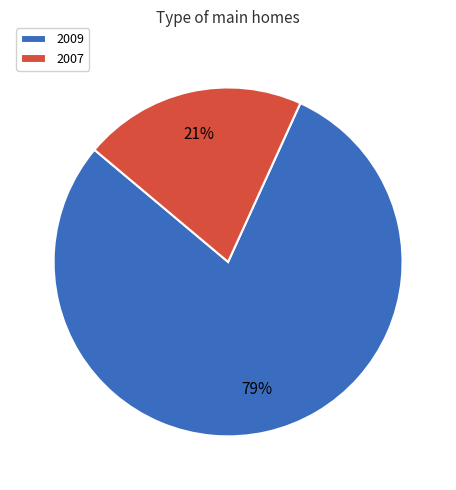

The 2007 slice represents 35% of the pie. True or false?

False